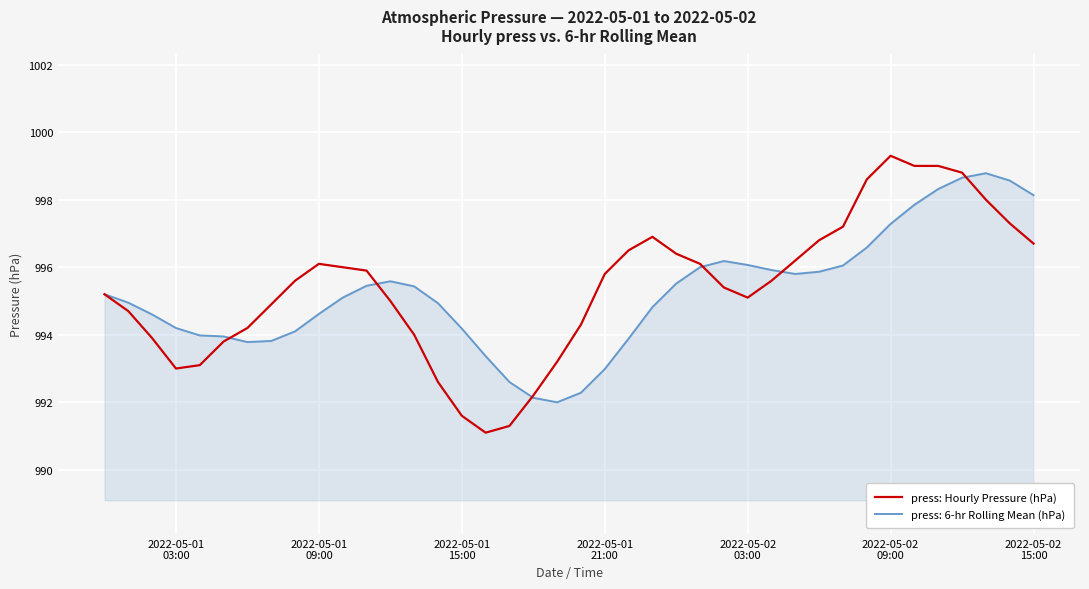

What is the minimum value shown in the chart?

991.1